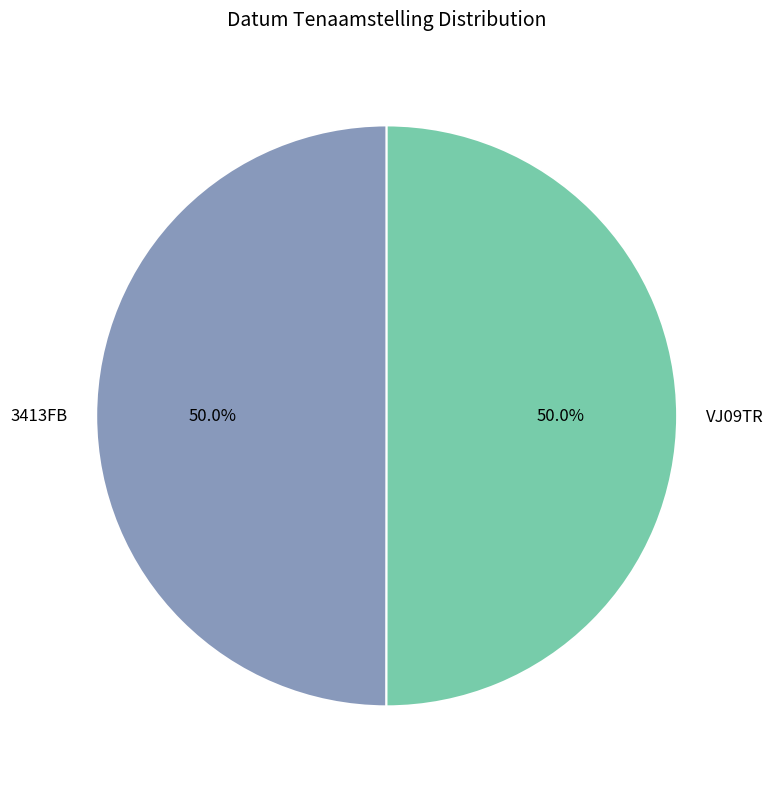

How much of the chart is everything except VJ09TR?

50.0%